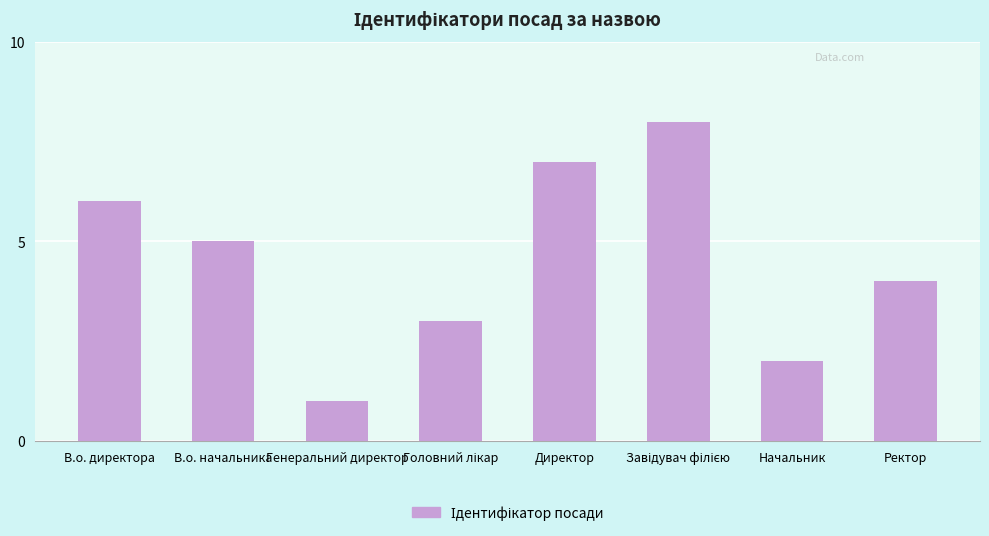

Which has a higher value, Директор or Начальник?

Директор